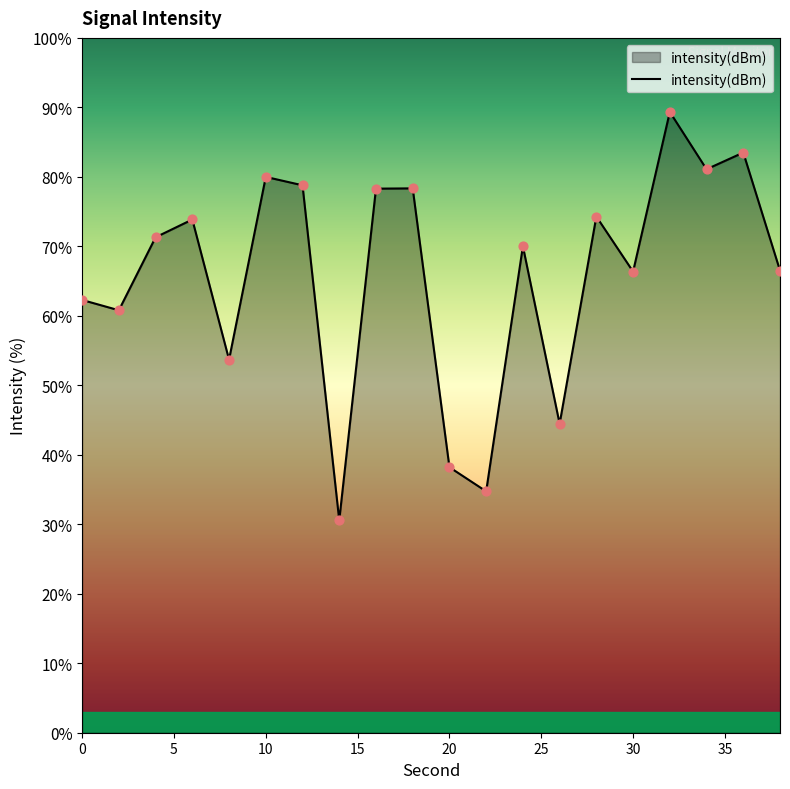

What is the change in value from 10 to 16?

-0.6